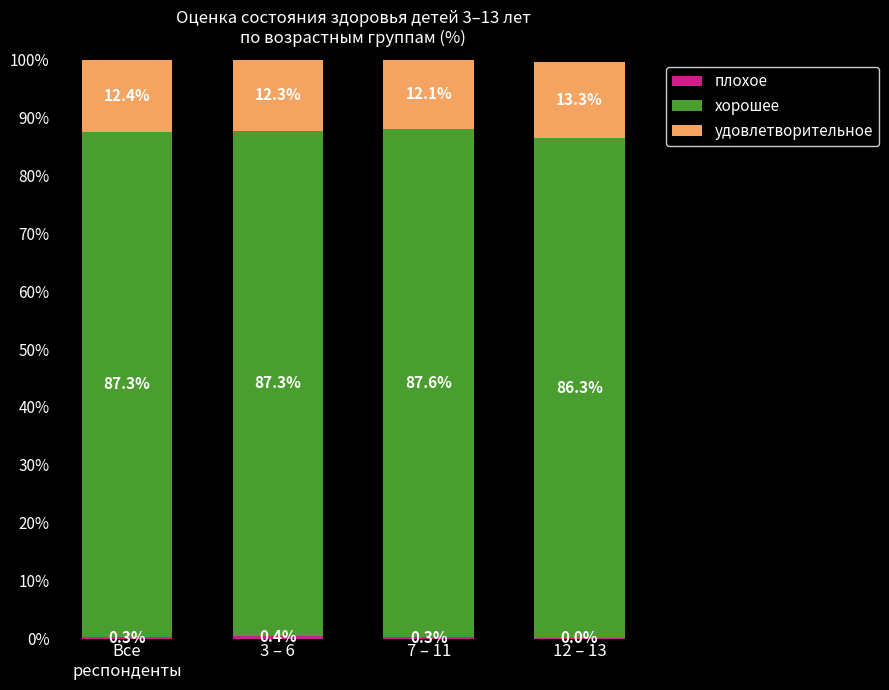

Are the bars horizontal?

No